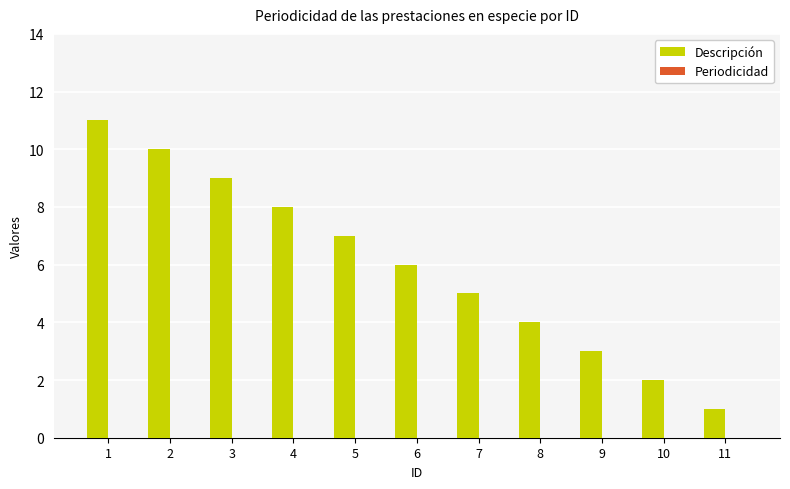

Rank the categories by value from lowest to highest.

11, 10, 9, 8, 7, 6, 5, 4, 3, 2, 1